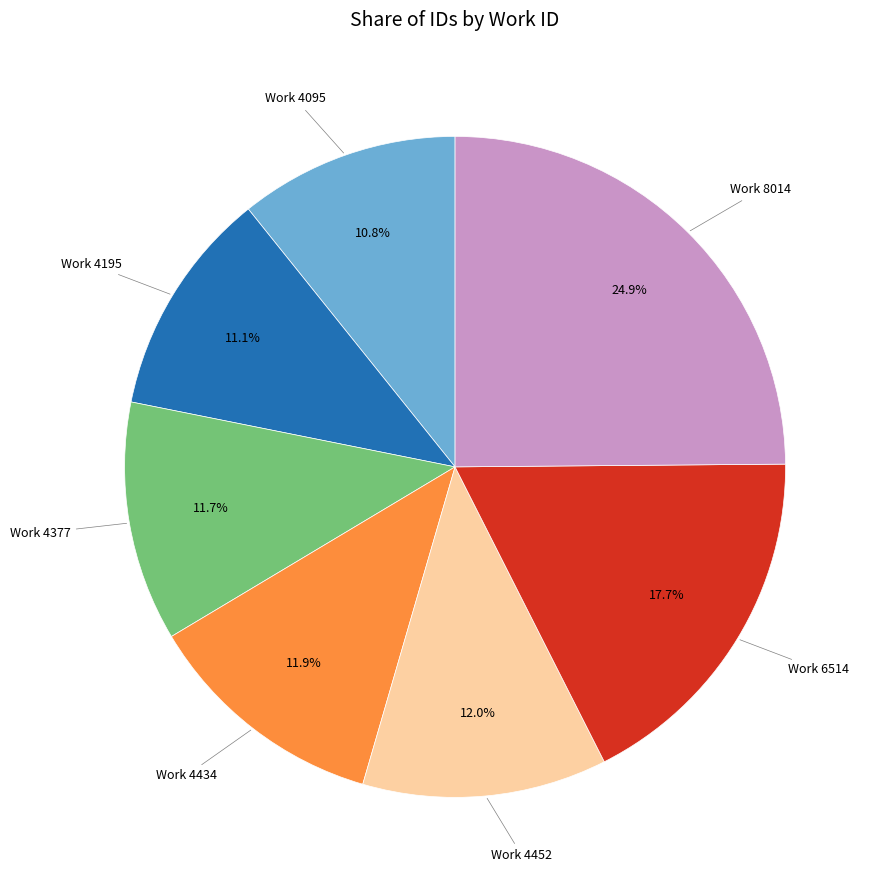

Which slice is the largest?

Work 8014